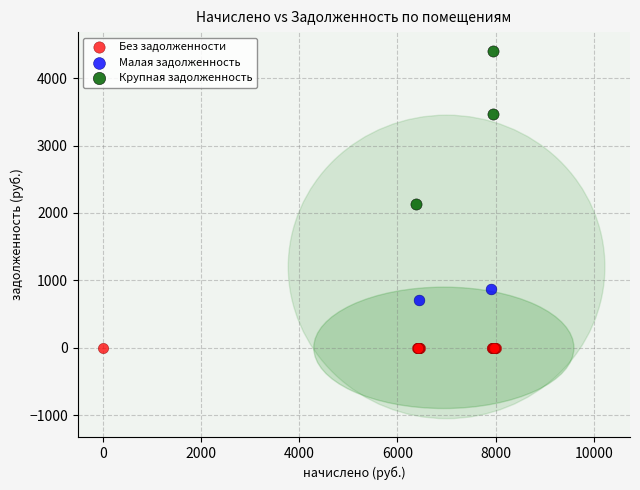

Which series contains the lowest Y value?

Без задолженности